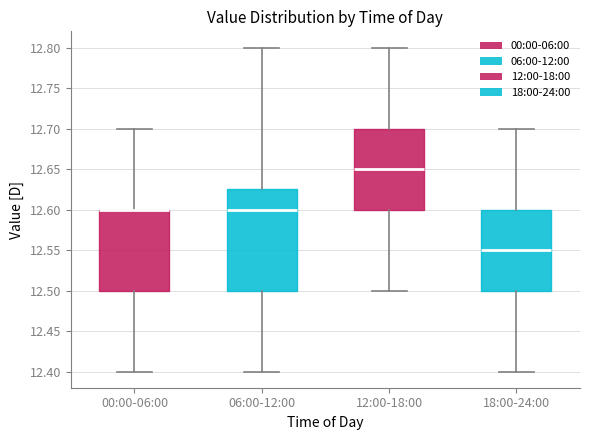

Comparing the boxes themselves (not the whiskers), which one is the tallest?

06:00-12:00